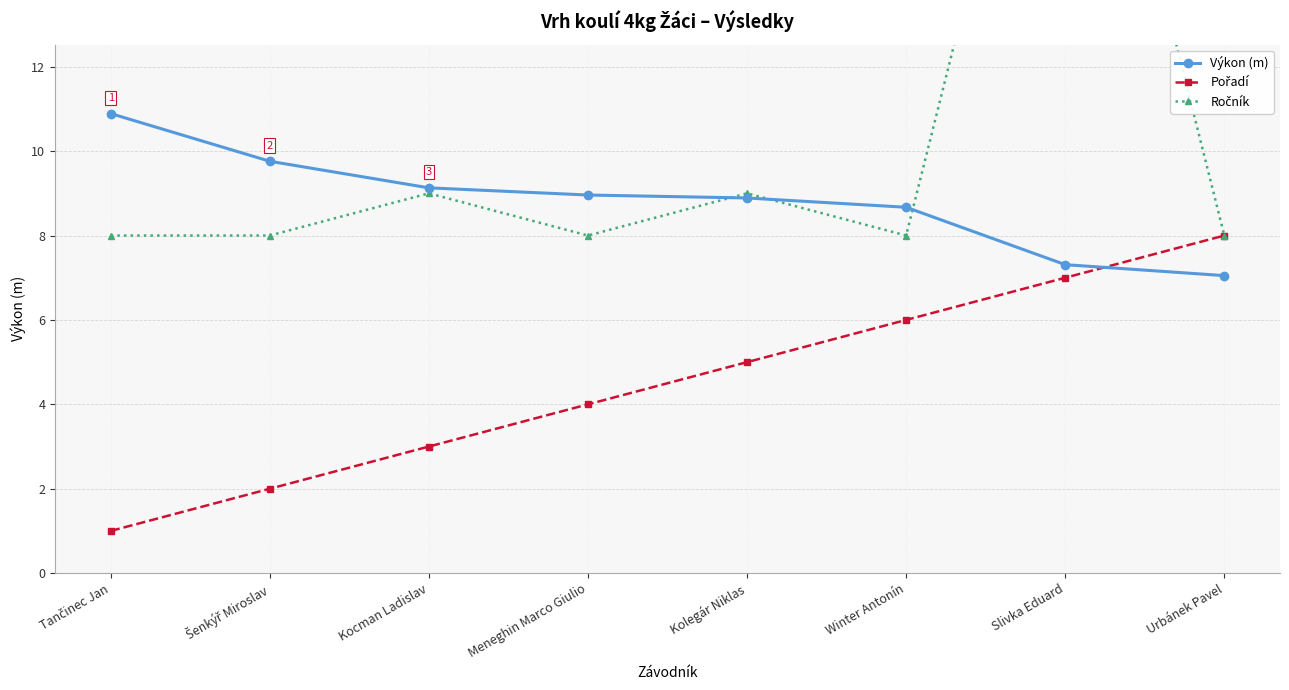

The Ročník series shows 3.6 at Šenkýř Miroslav. True or false?

False